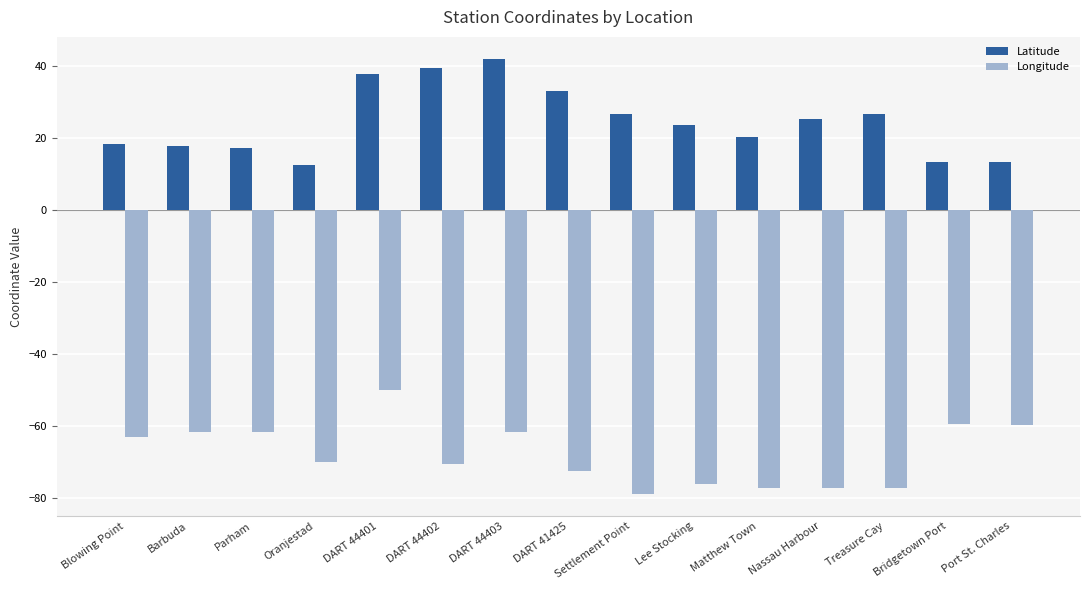

What are all the series names shown in the legend?

Latitude, Longitude